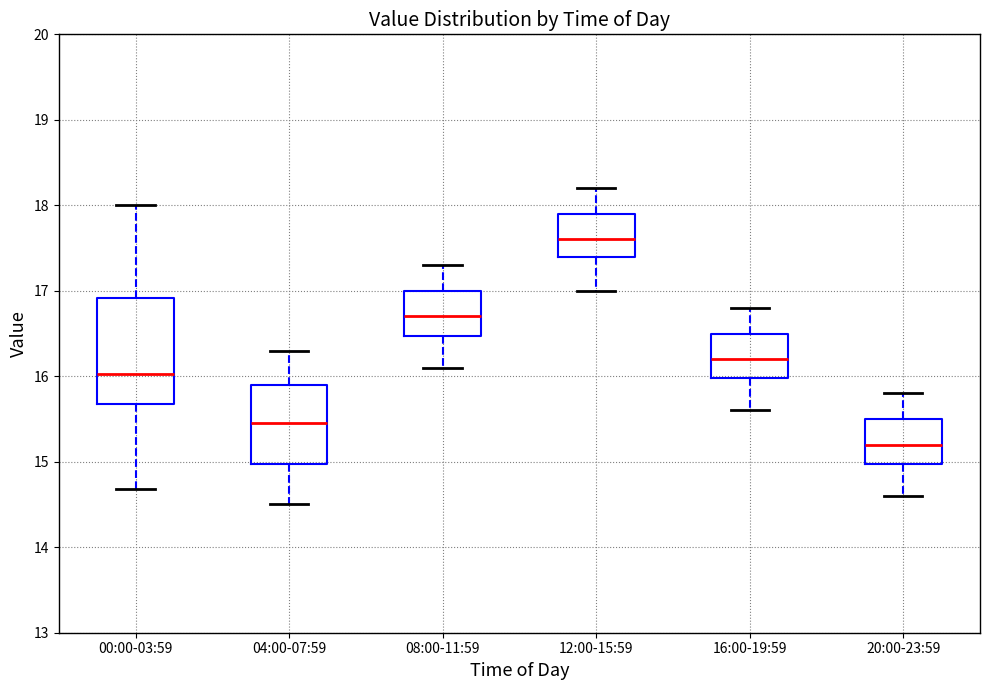

Which box has the highest median line?

12:00-15:59